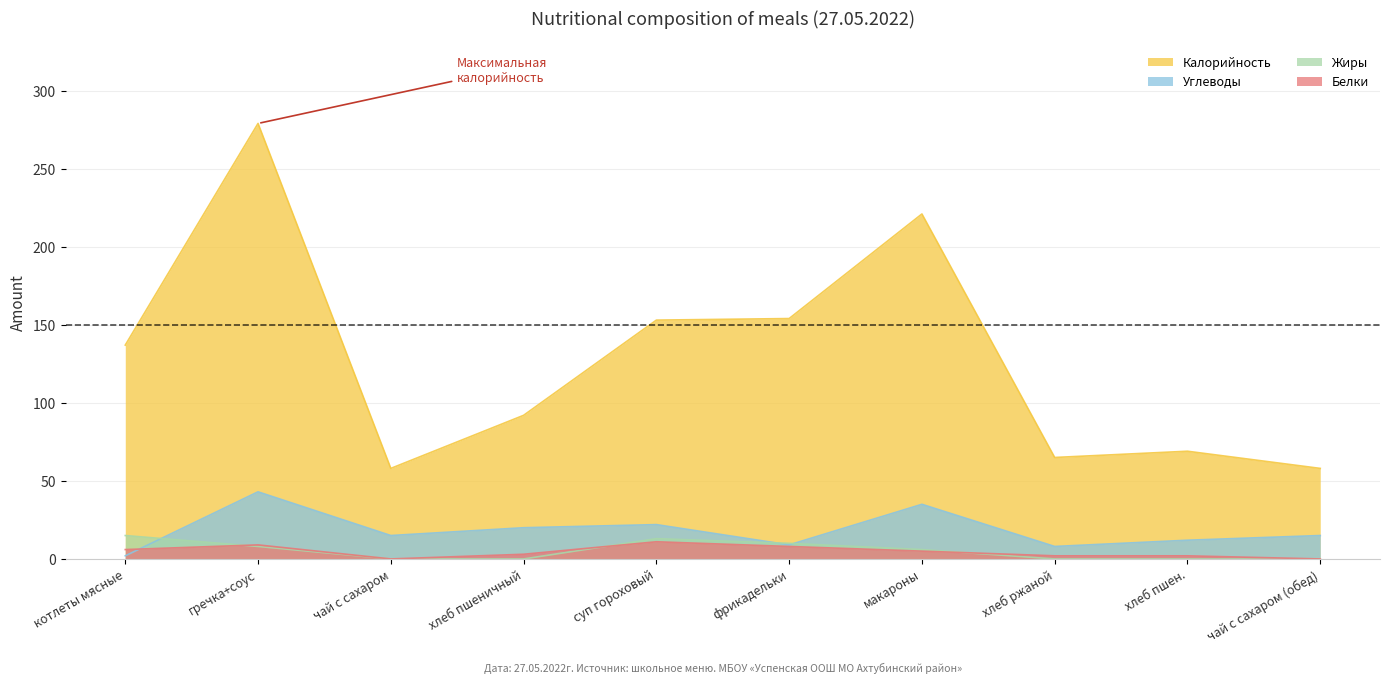

How many distinct data groups are displayed?

4